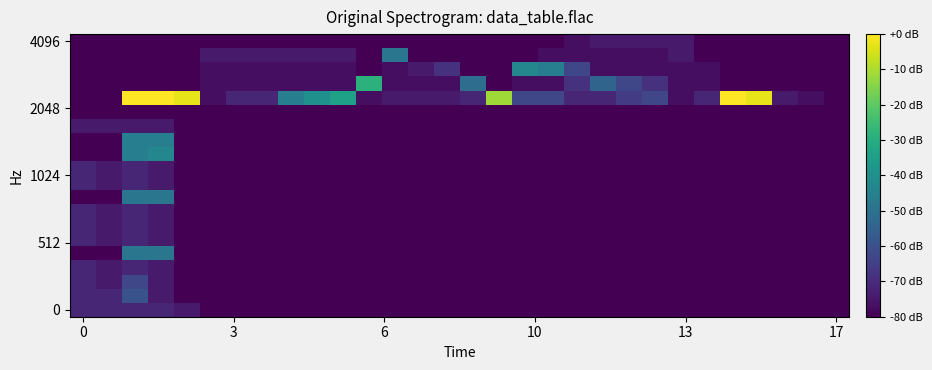

How many categories are shown in the chart?

30